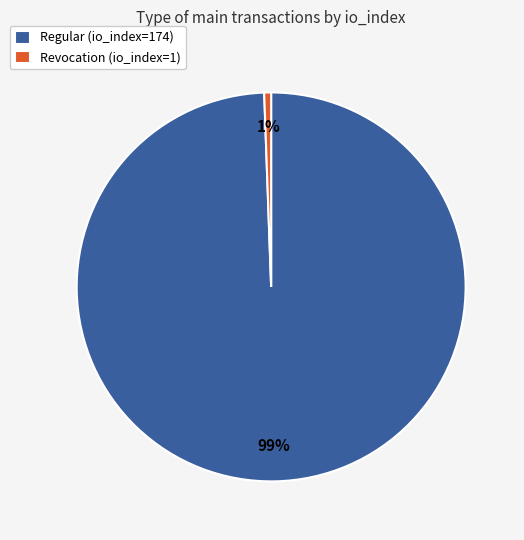

Which has a higher value, Revocation (io_index=1) or Regular (io_index=174)?

Regular (io_index=174)